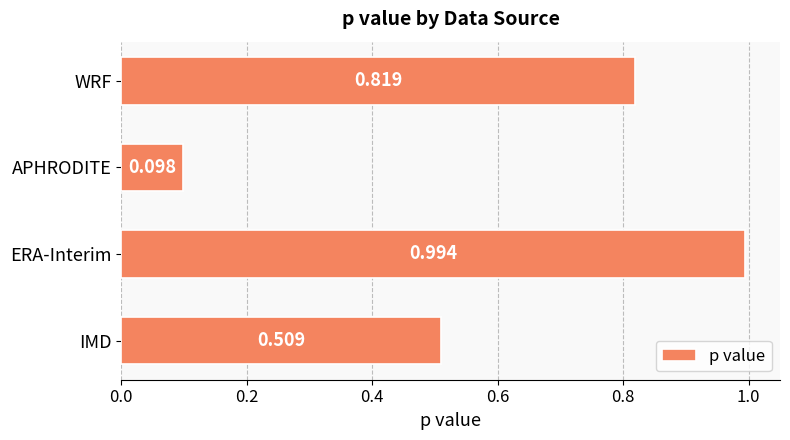

Which label corresponds to the largest value in the chart?

ERA-Interim